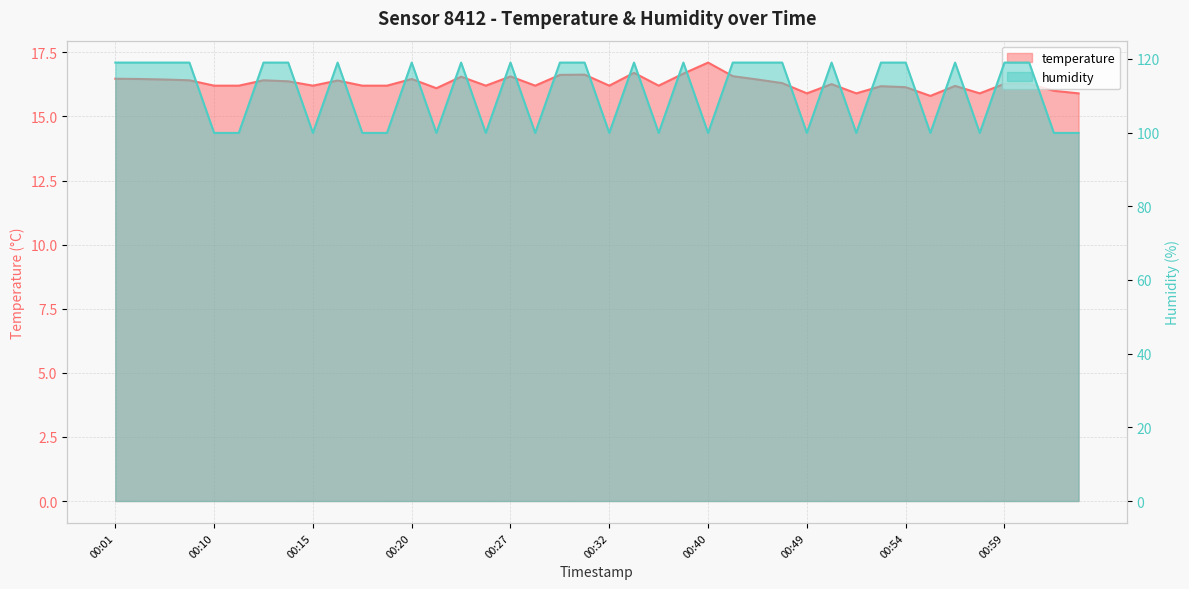

What is the sum of all temperature values?

652.2